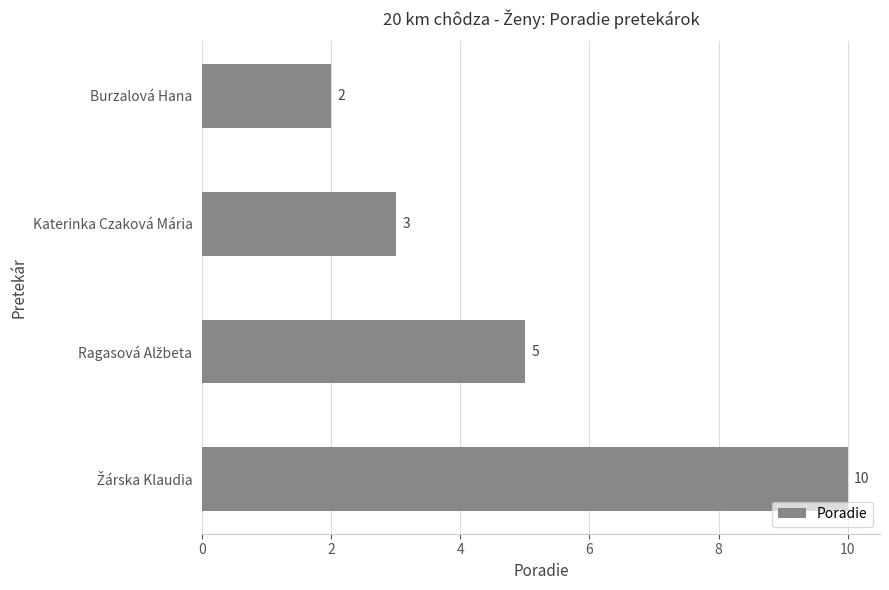

How many bars are there in total?

4